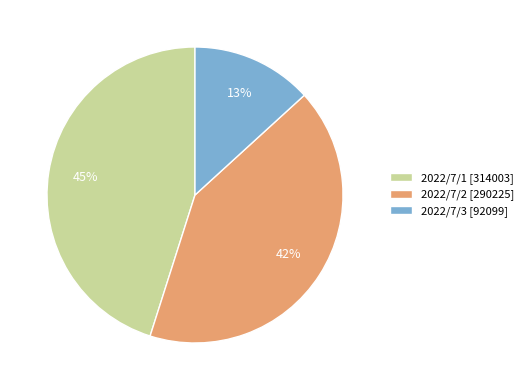

Is there a majority slice in this chart?

No